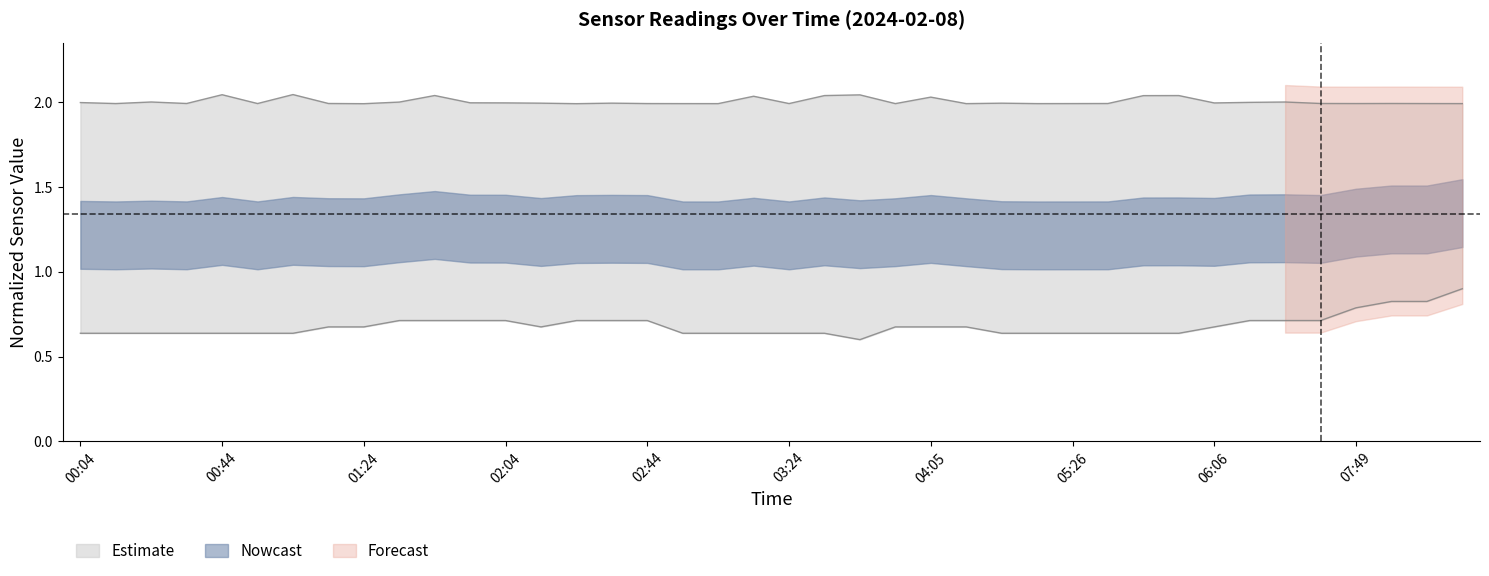

Is the value of Max_cycle at 00:04 greater than the value of Temp at 05:16?

Yes